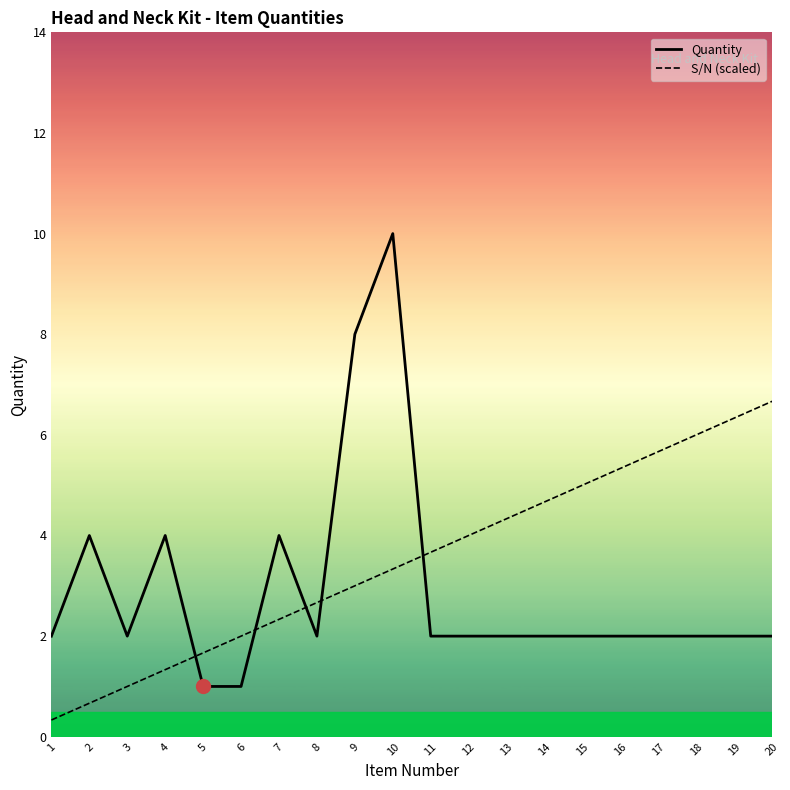

What is the spread (max minus min) of values at 19?

4.3